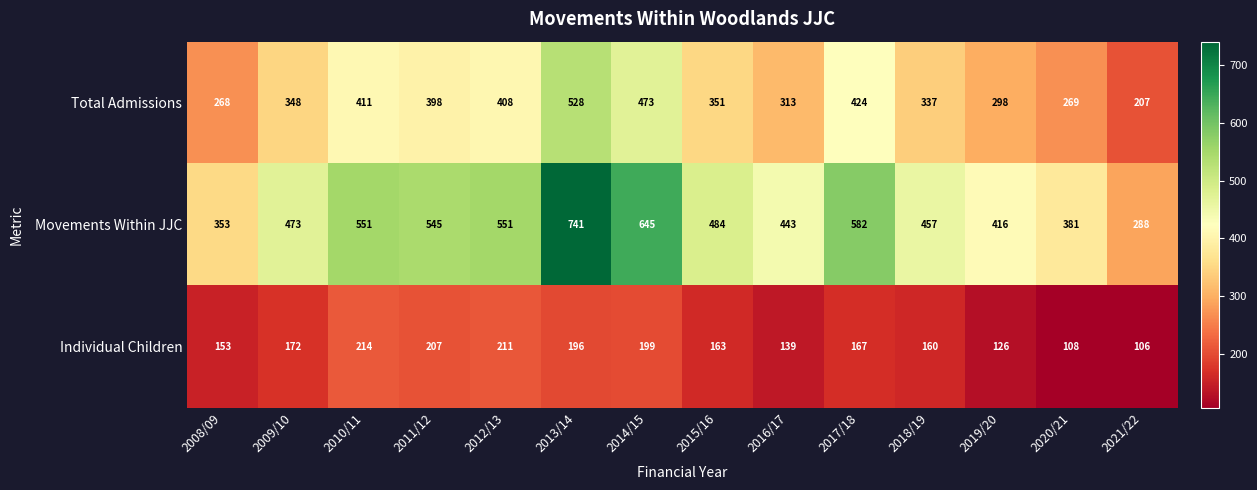

Between 2011/12 and 2016/17, which series saw the biggest shift?

Movements Within JJC